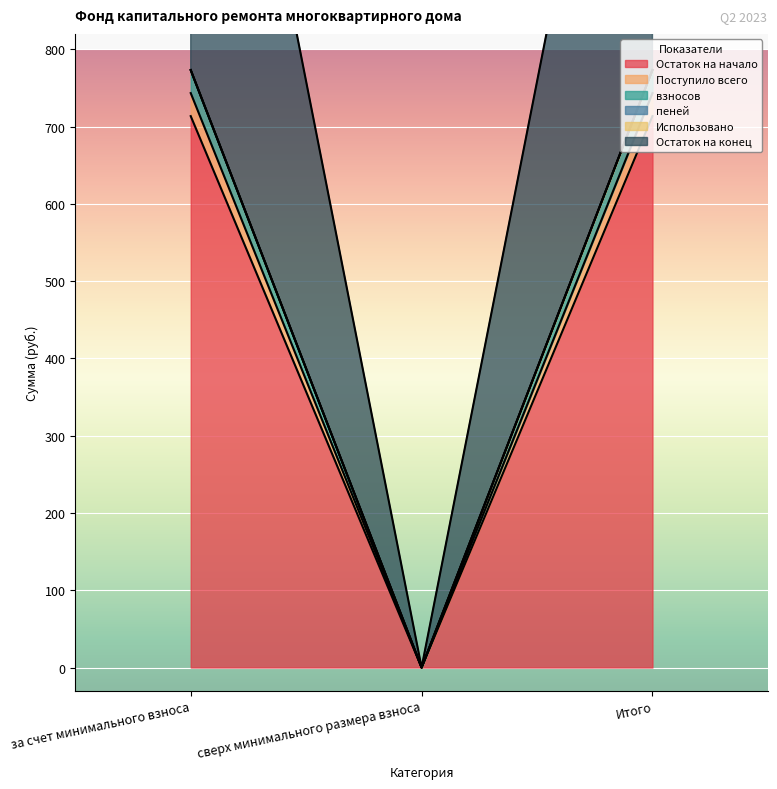

Does the chart display data point markers on the line(s)?

No